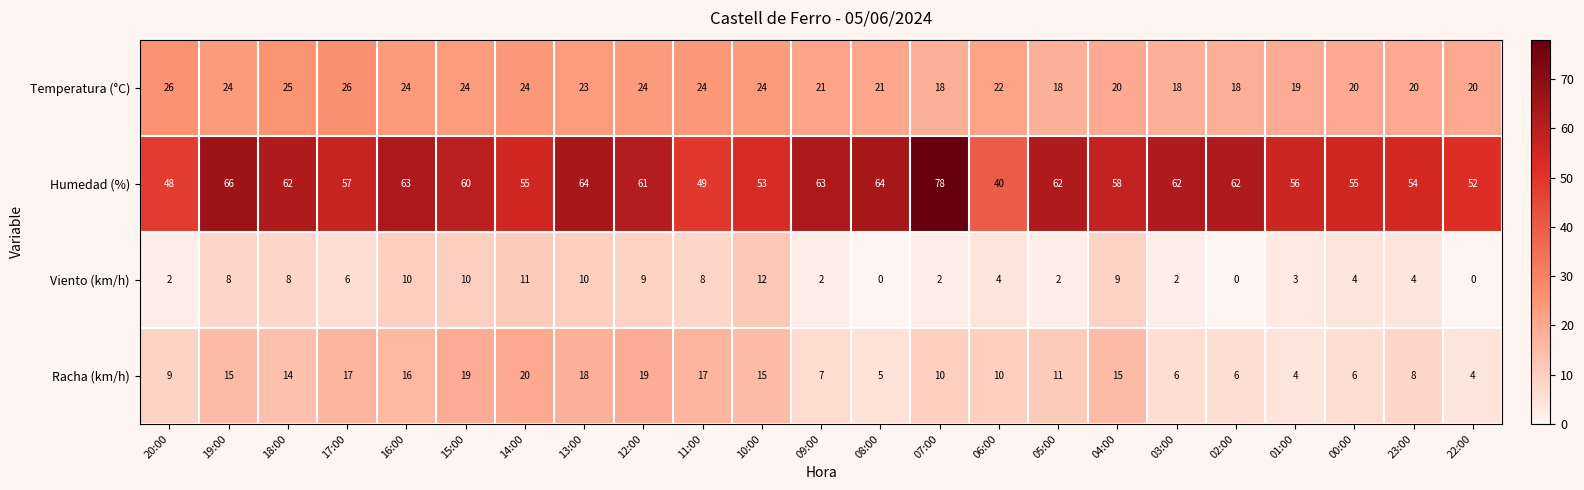

What is the average value of the Humedad (%) series?

58